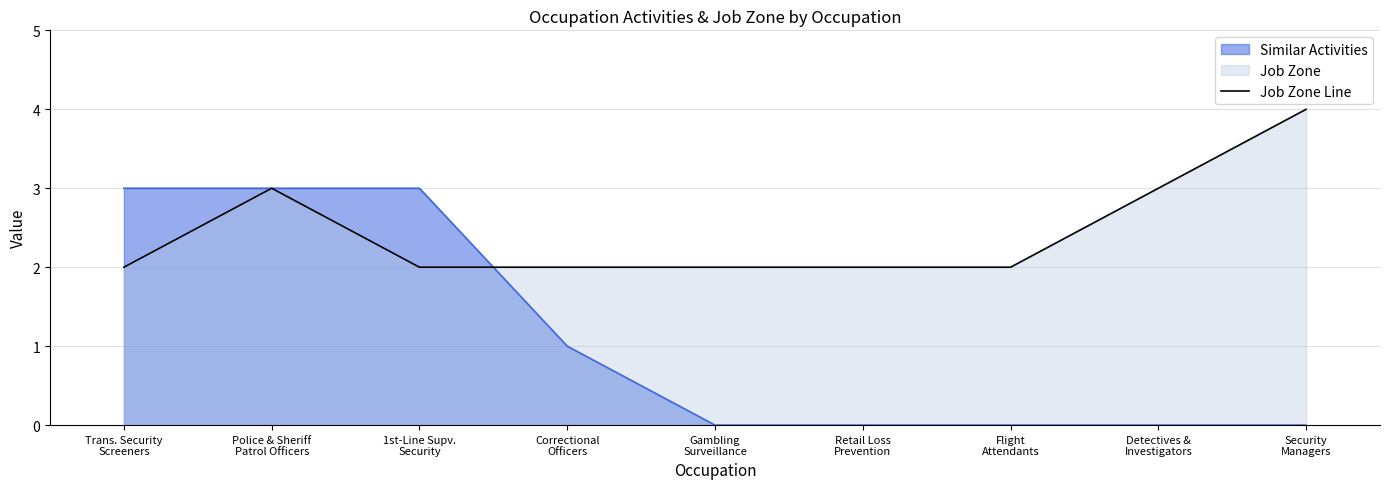

How many points are higher than both their immediate neighbors (excluding endpoints)?

1